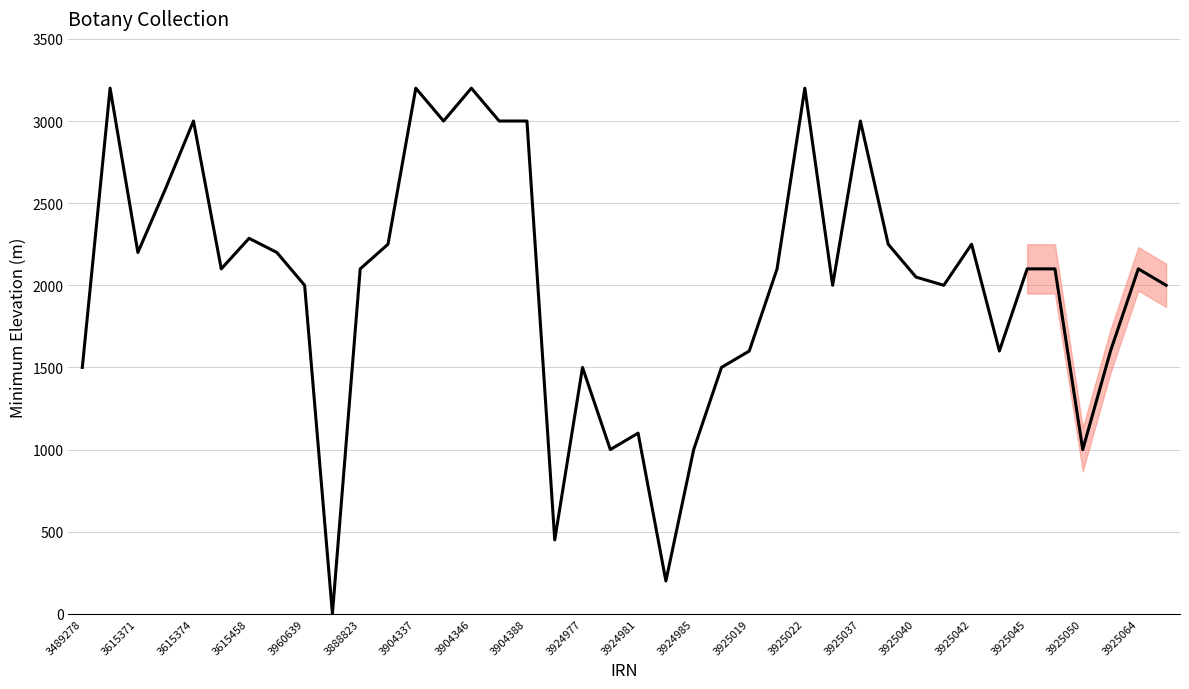

What is the minimum value shown in the chart?

1